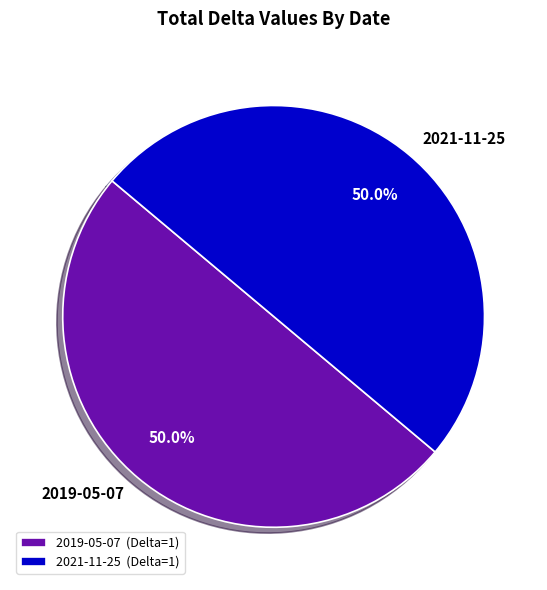

What is the ratio of the value at 2021-11-25 to the value at 2019-05-07?

1.0